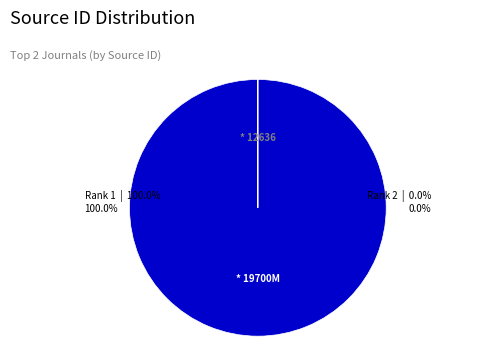

Is there a majority slice in this chart?

Yes